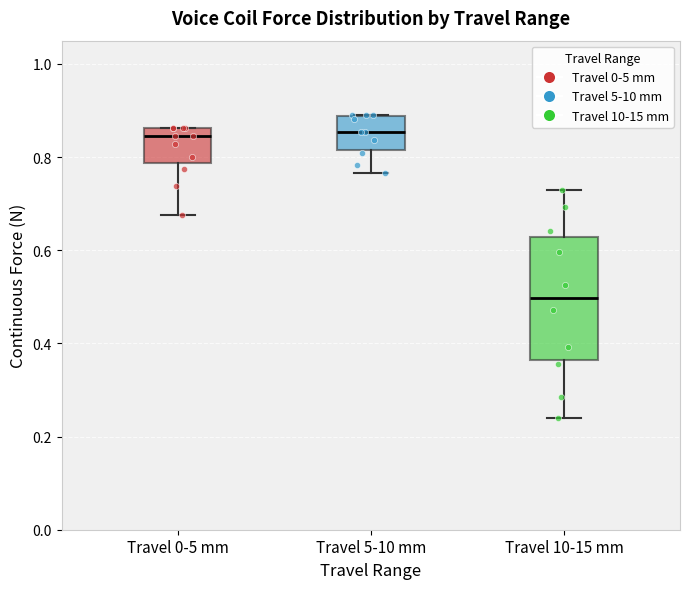

Where is the upper edge of the box for Travel 0-5 mm on the y-axis? The values are not printed on the chart, so give them approximately, as read against the axis.

0.86